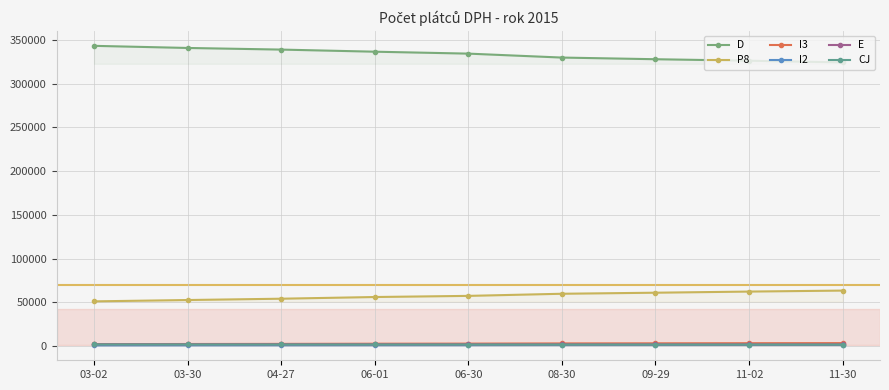

True or false: CJ and I3 cross at least once.

False